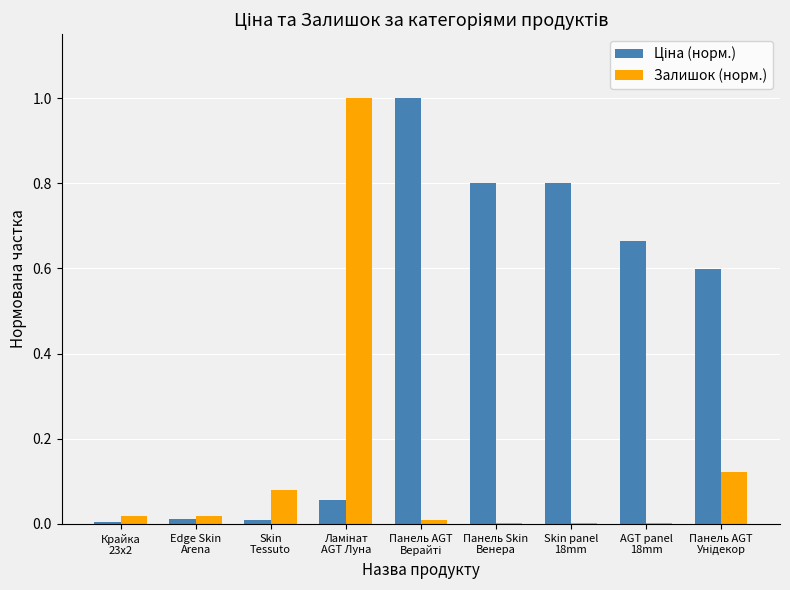

What is the greatest value displayed?

1.0